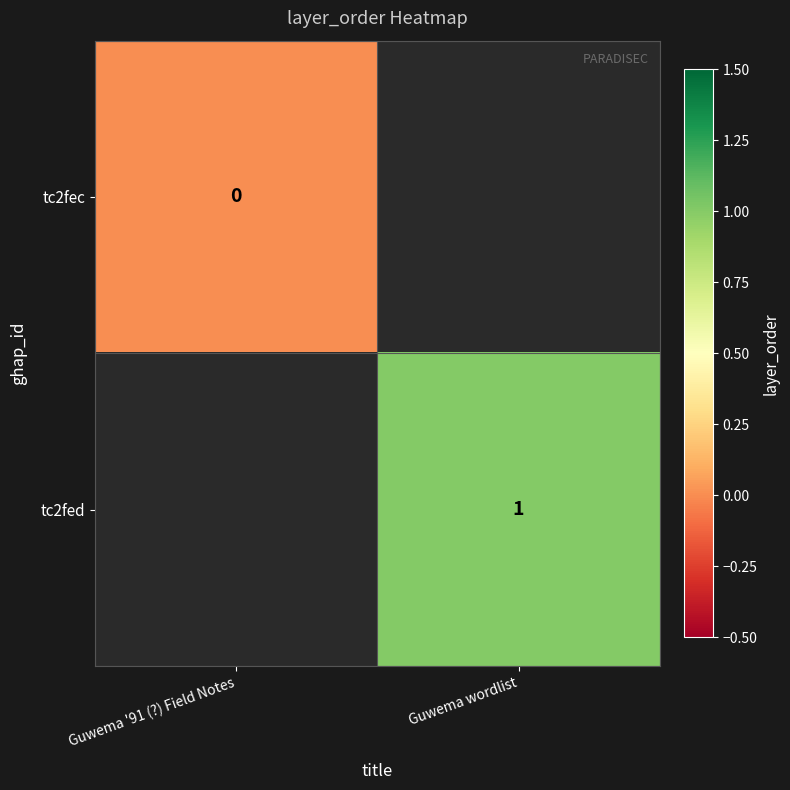

Is the value of tc2fec at Guwema '91 (?) Field Notes greater than the value of tc2fed at Guwema wordlist?

No